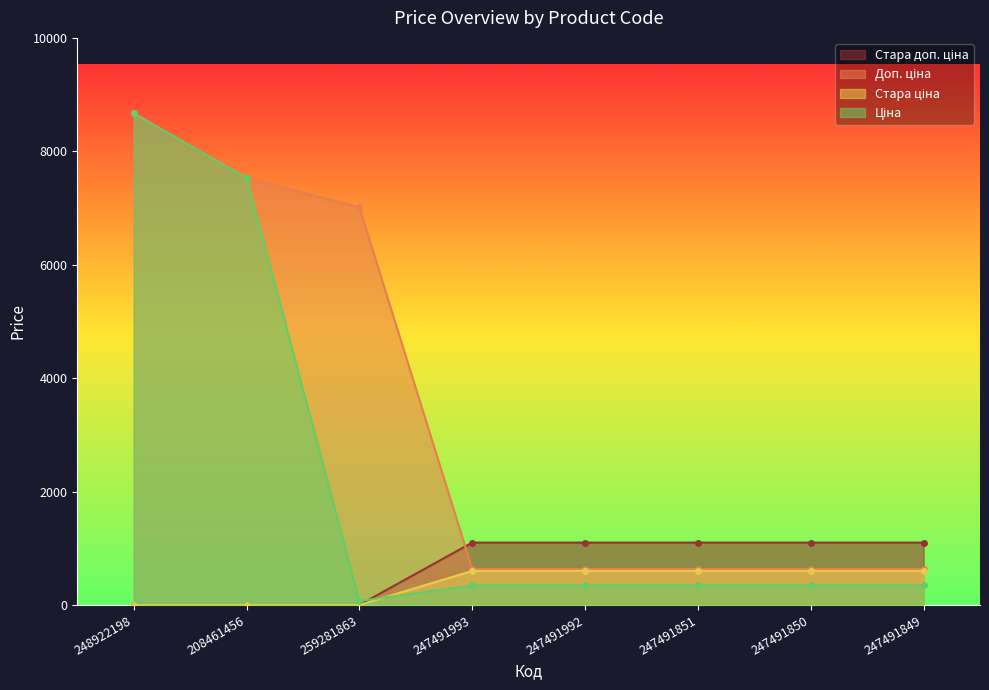

List the labels in order of Стара доп. ціна value, smallest first.

248922198, 208461456, 259281863, 247491993, 247491992, 247491851, 247491850, 247491849